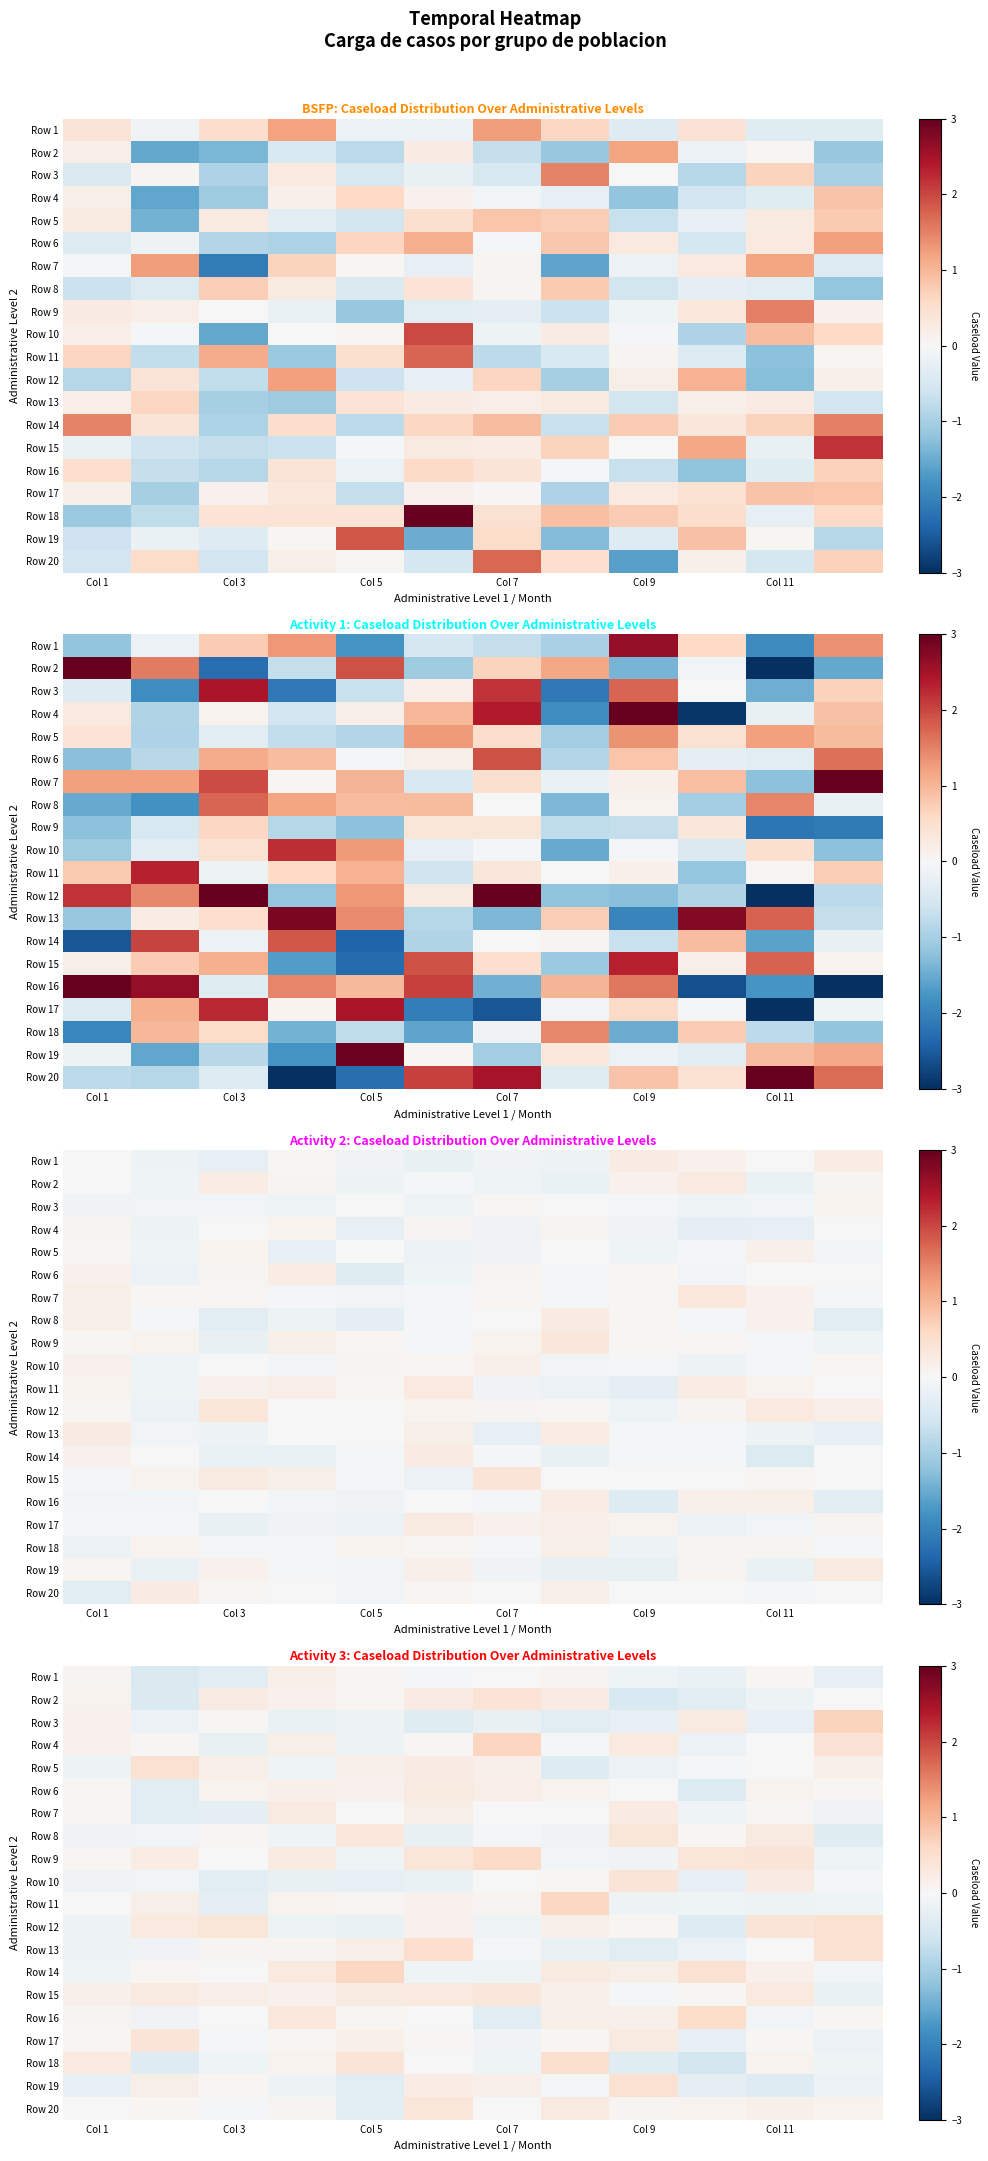

Which series has the largest total across all categories?

Row 15